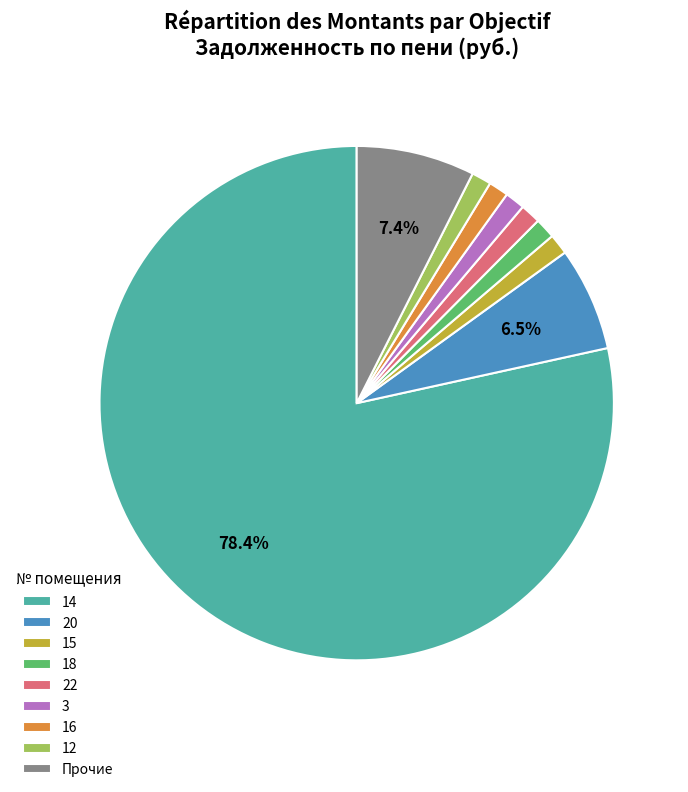

Does 14 account for over 50% of the chart?

Yes